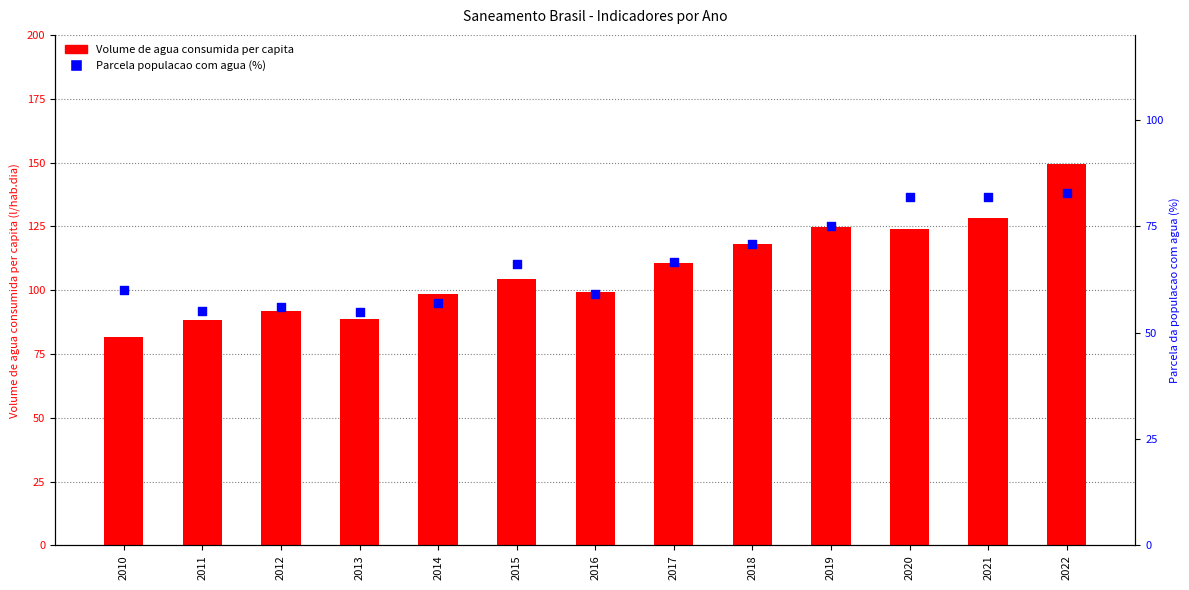

What is the total value across all series at 2019?

199.8